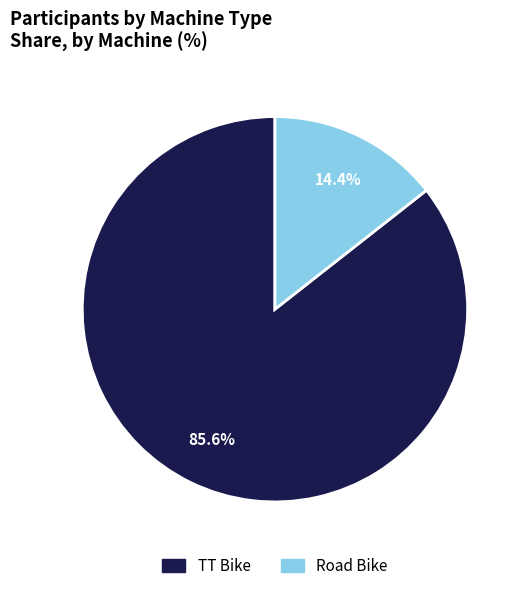

What is the smallest slice in the pie chart?

Road Bike